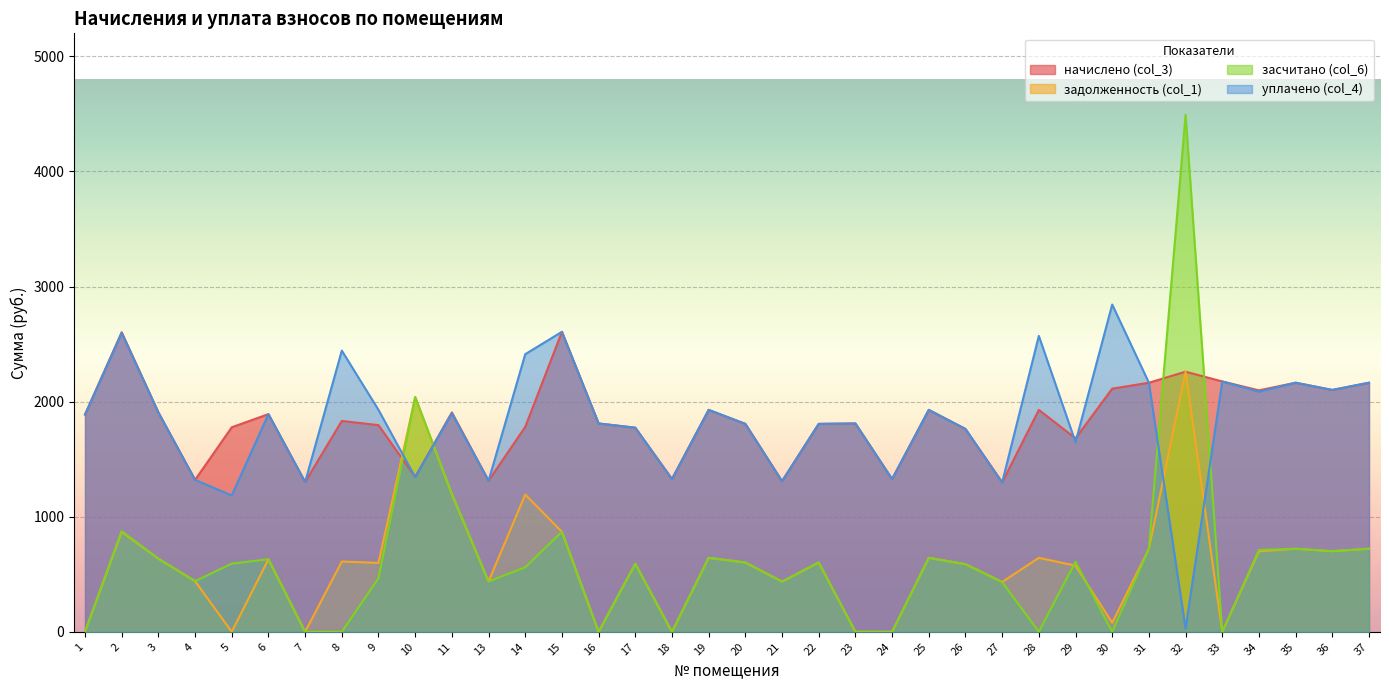

The задолженность (col_1) series shows 0.0 at 23. True or false?

True